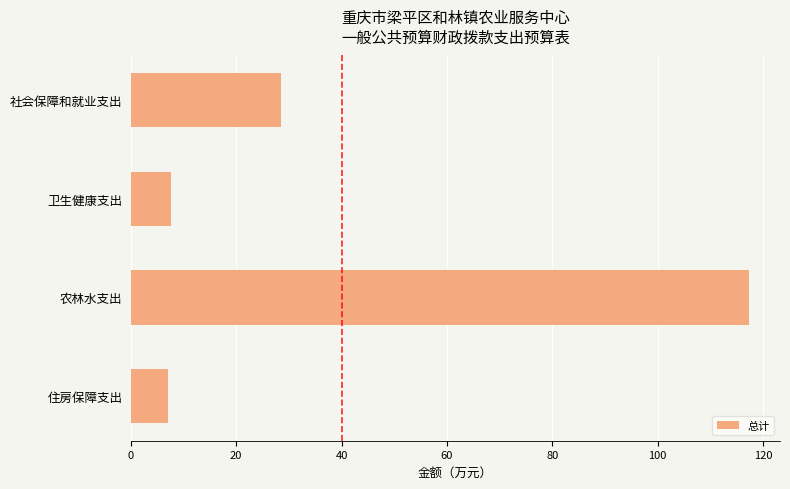

What is the minimum value shown in the chart?

7.0